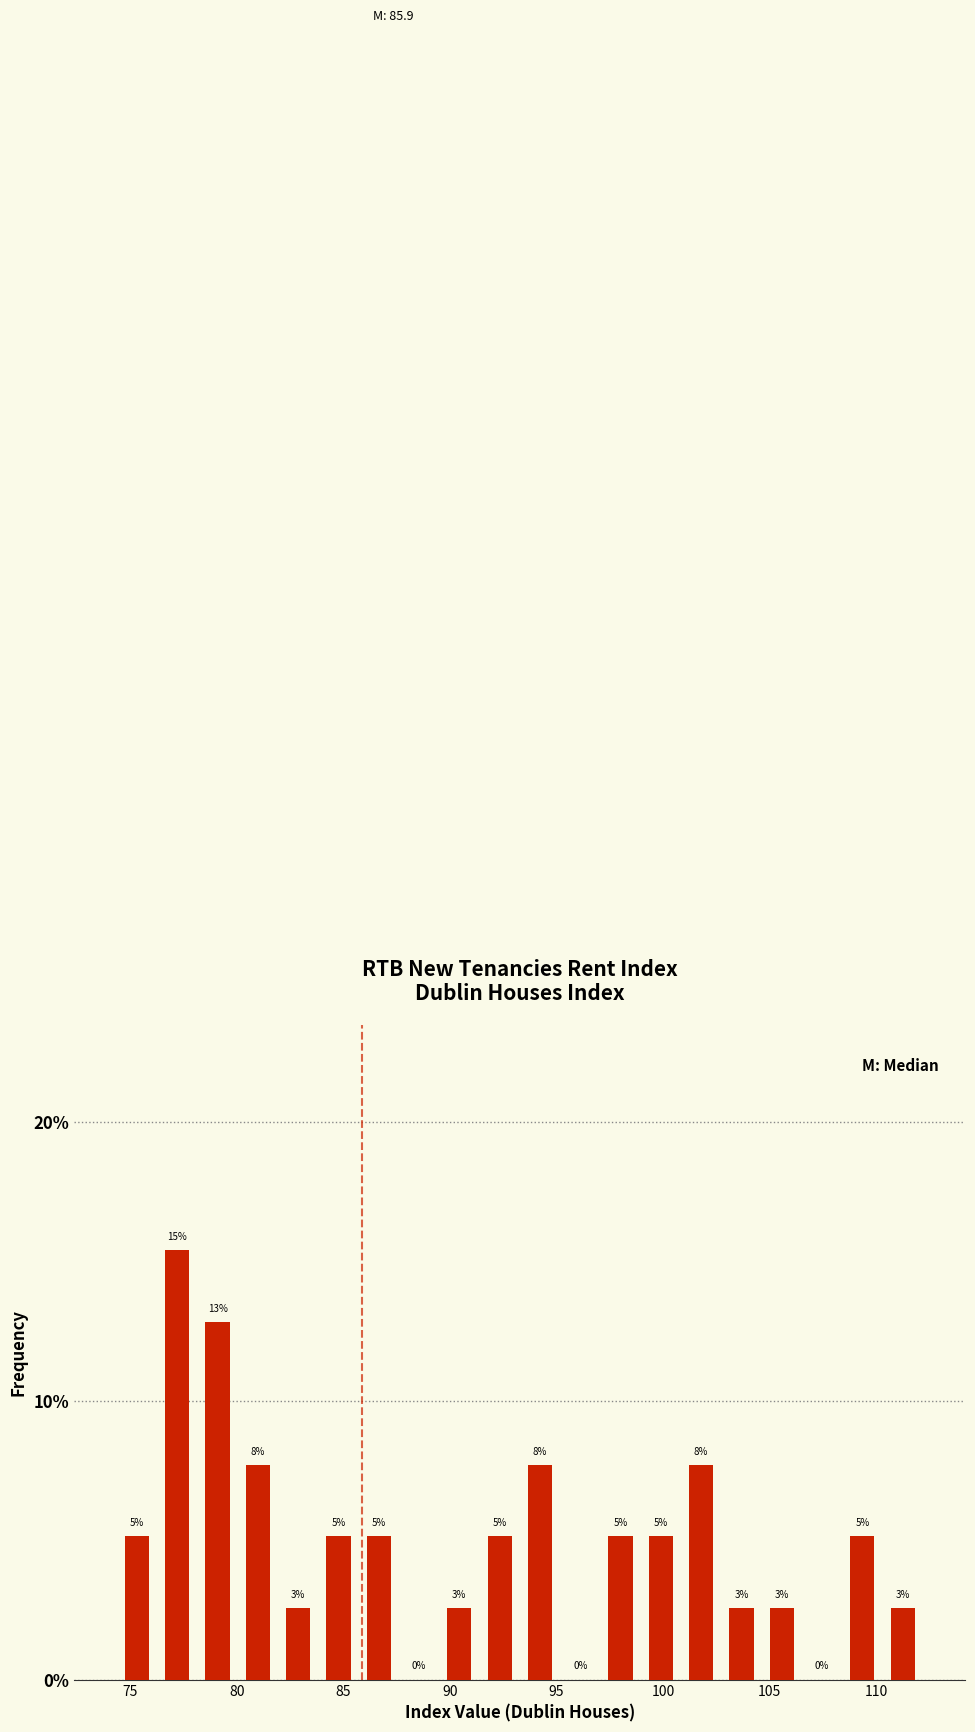

Around what value on the x-axis is the tallest bar? Give the approximate position of its centre, as read against the axis.

77.0